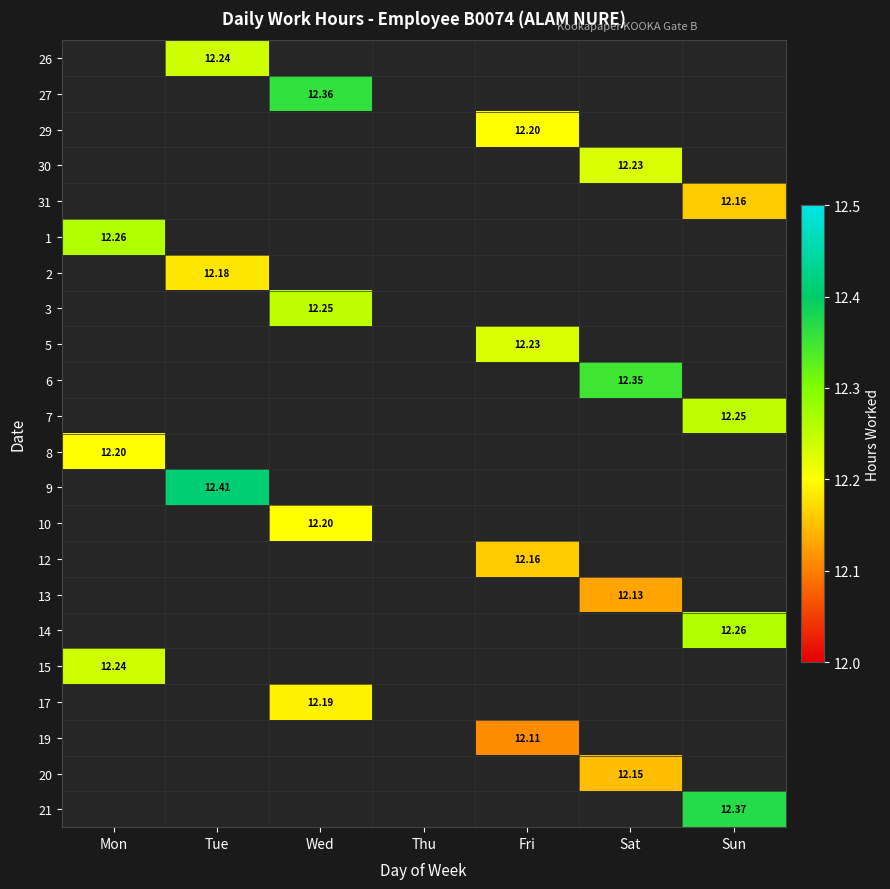

At which category does the chart reach its peak across all series?

Tue